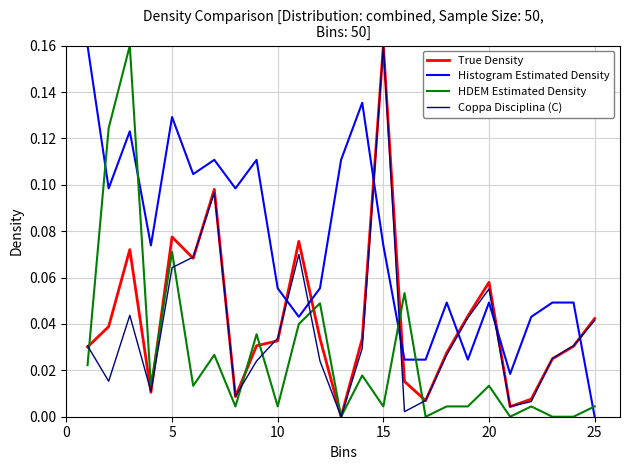

True or false: True Density and Histogram Estimated Density cross at least once.

True